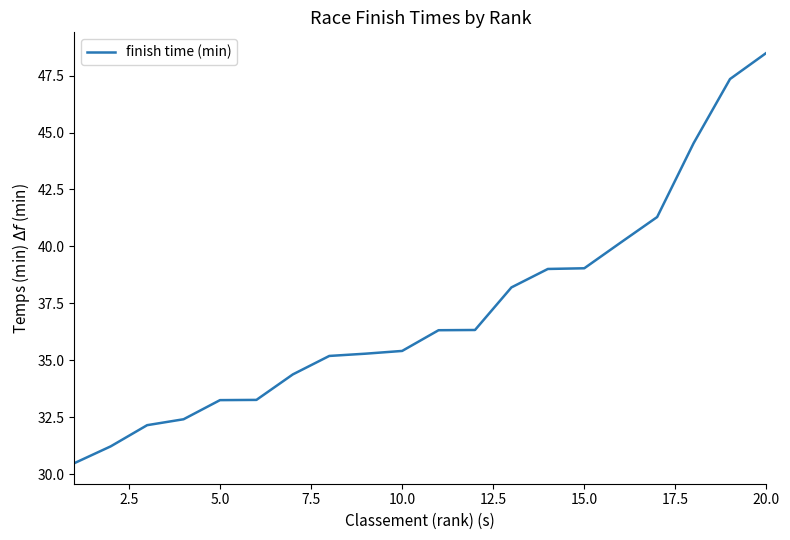

What is the maximum value shown in the chart?

48.5